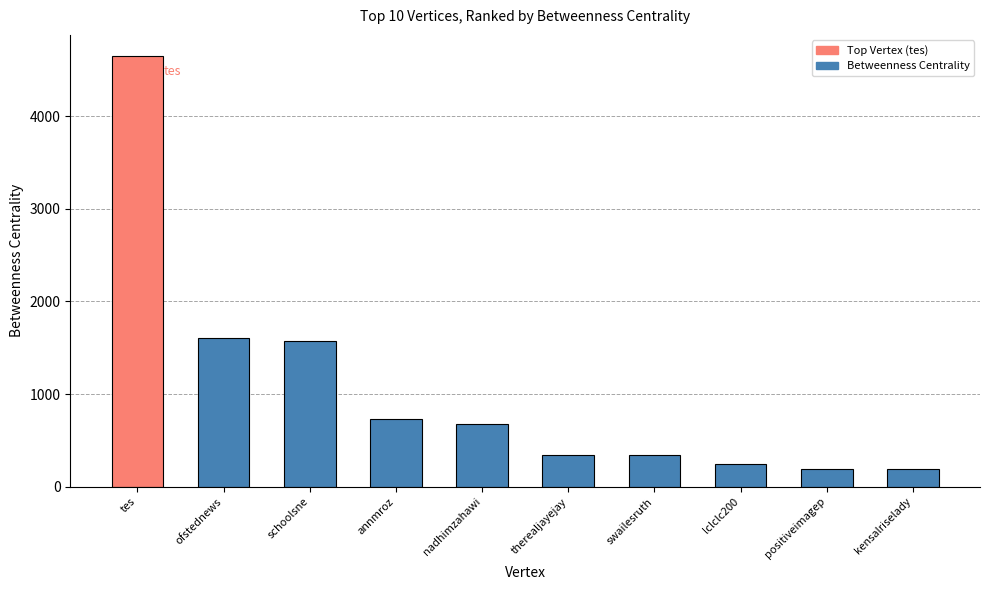

Approximately how many times larger is the value at positiveimagep compared to kensalriselady?

1.0